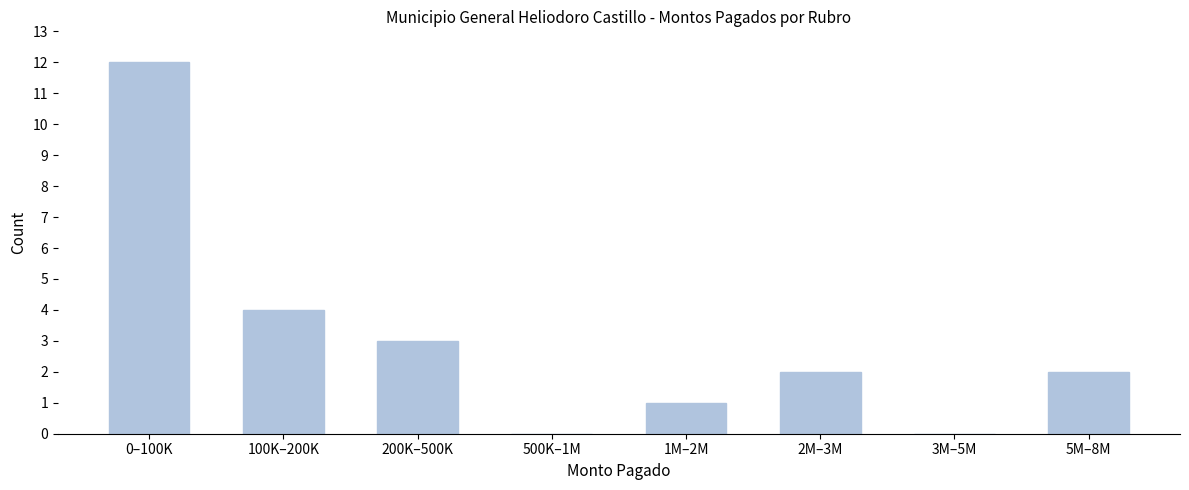

Reading left to right, list all the values displayed in this chart.

0–100K=12	100K–200K=4	200K–500K=3	500K–1M=0	1M–2M=1	2M–3M=2	3M–5M=0	5M–8M=2